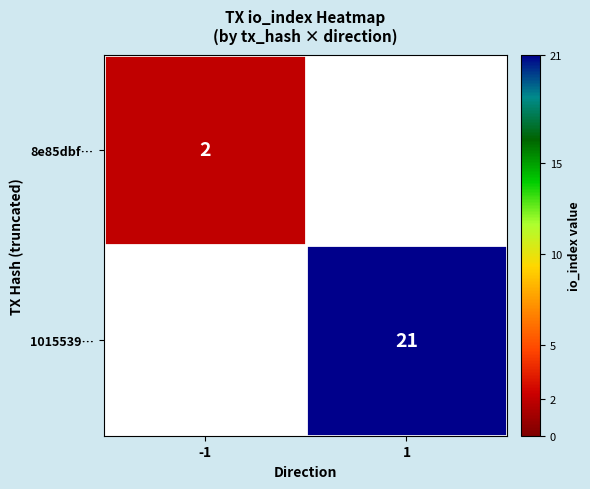

Is the value of 8e85dbf… at -1 greater than the value of 1015539… at 1?

No